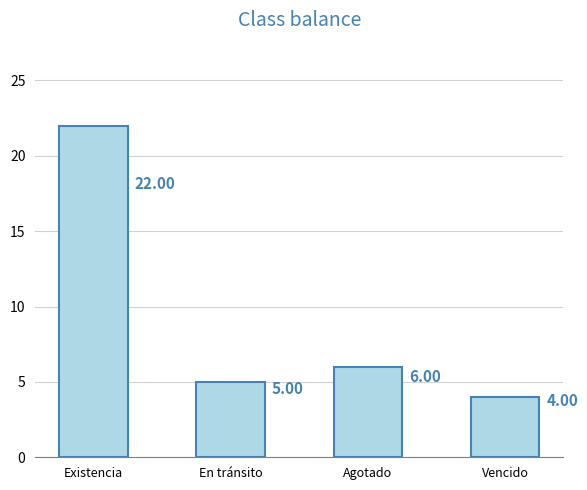

Is it true that the value at Agotado is 10?

False